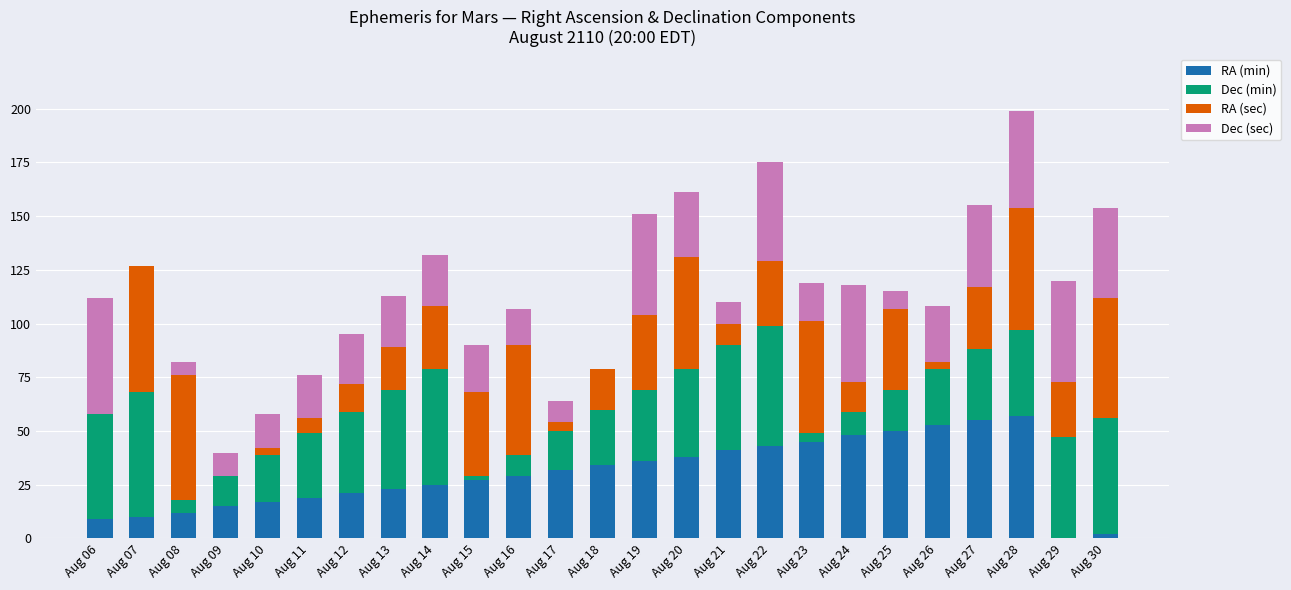

What is the maximum value for RA (min)?

57